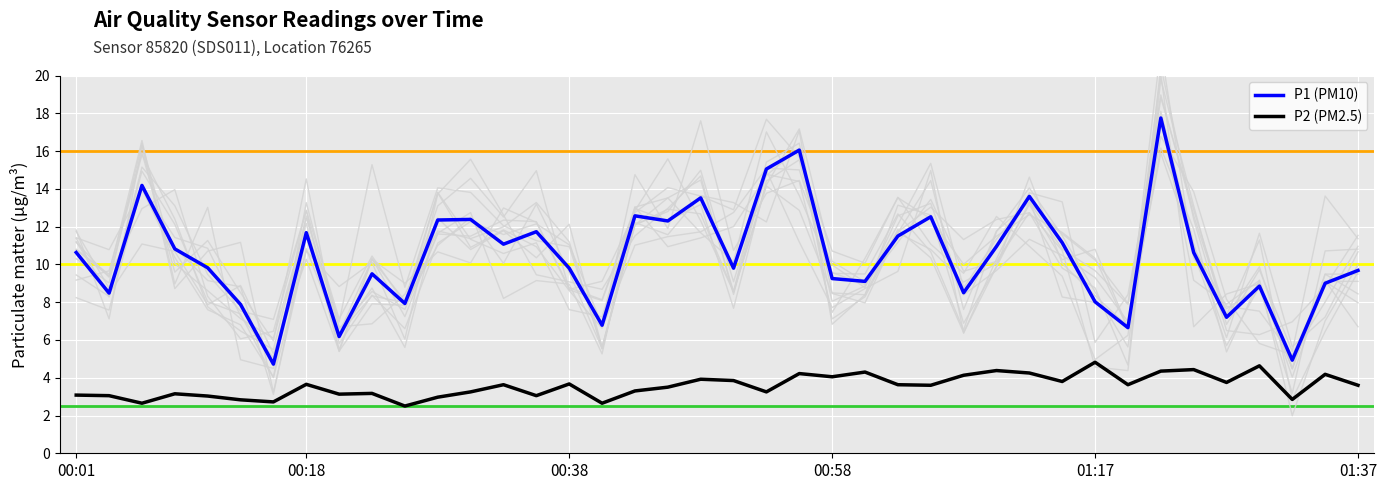

True or false: P2 (PM2.5) and P1 (PM10) cross at least once.

False